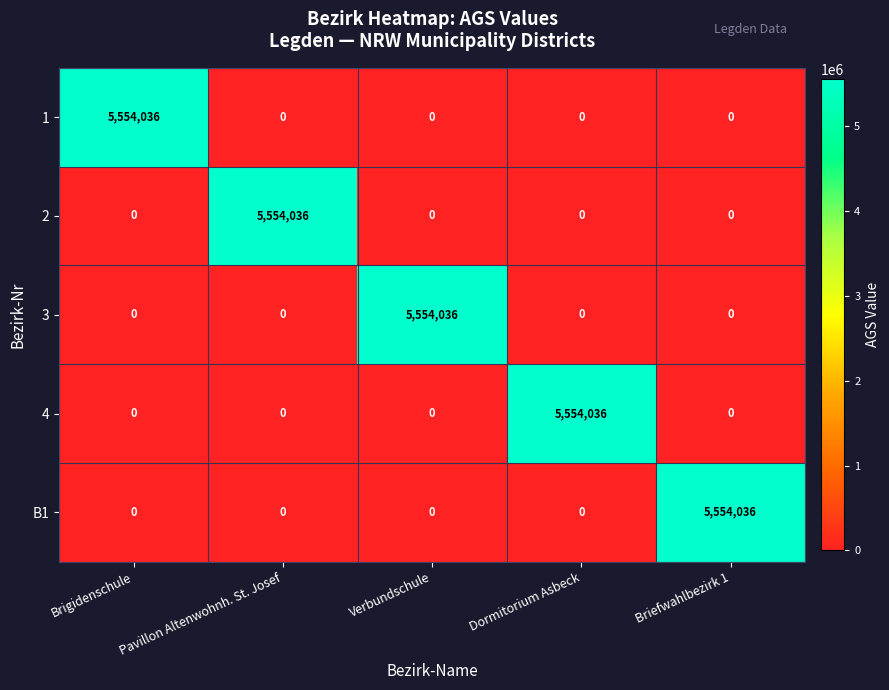

The value of 3 at Dormitorium Asbeck is 0. True or false?

True